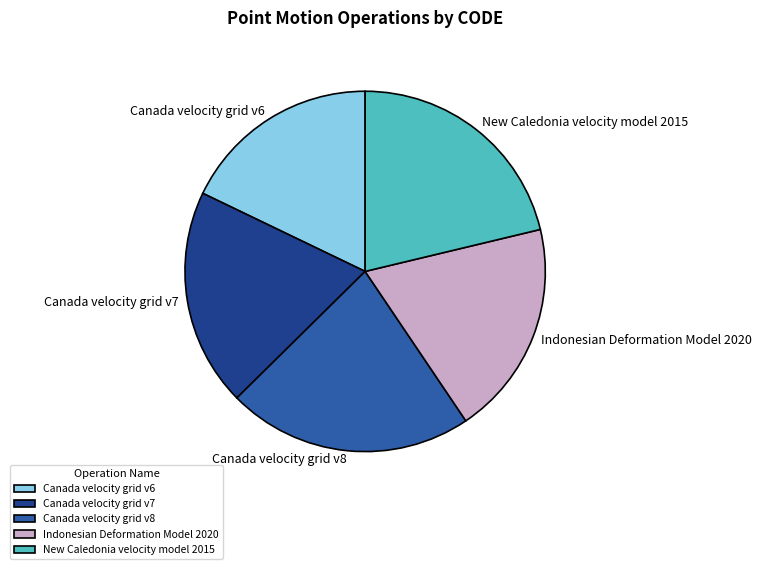

Combined, do Canada velocity grid v7 and Canada velocity grid v6 account for over 50%?

No